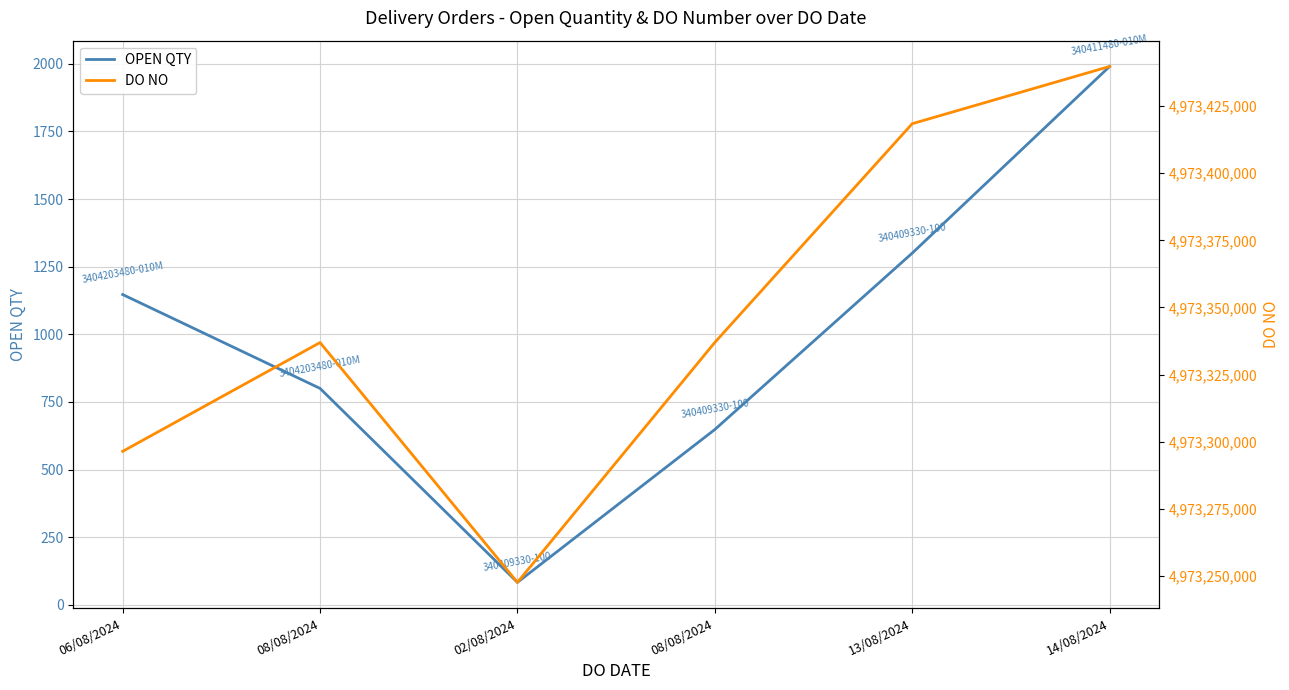

What is the maximum value for OPEN QTY?

1990